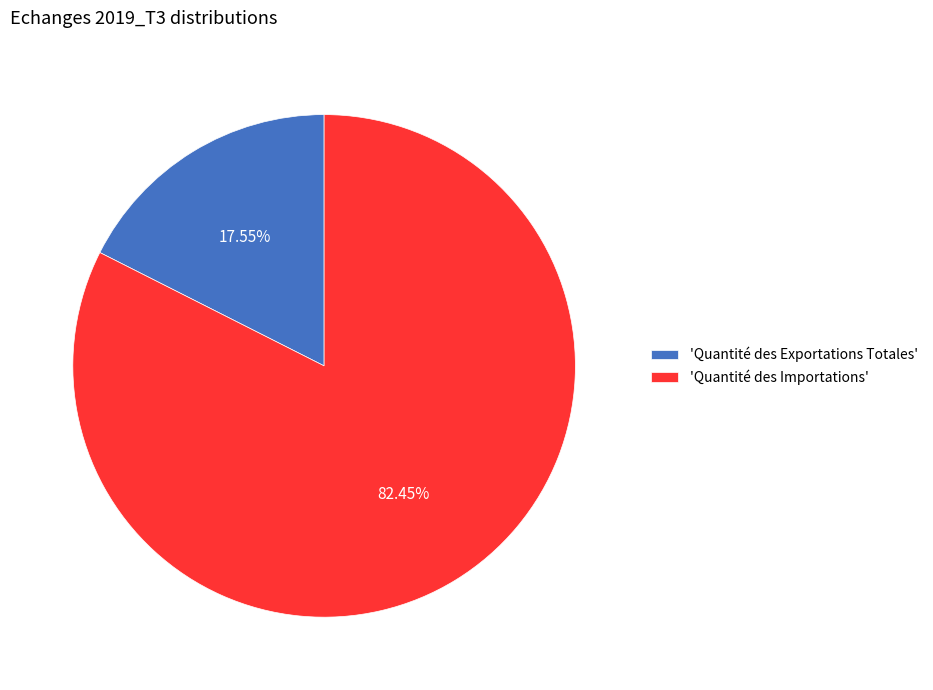

How many segments does this pie chart have?

2